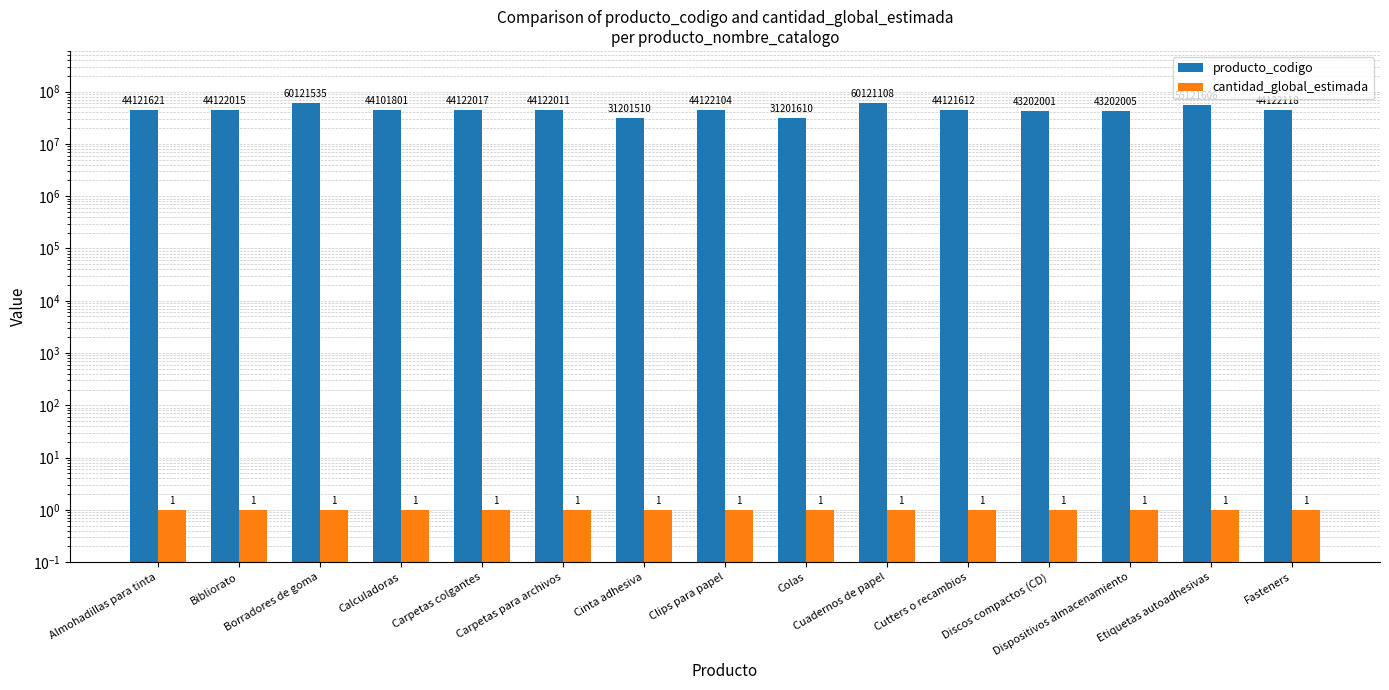

How many bars are there in total?

30